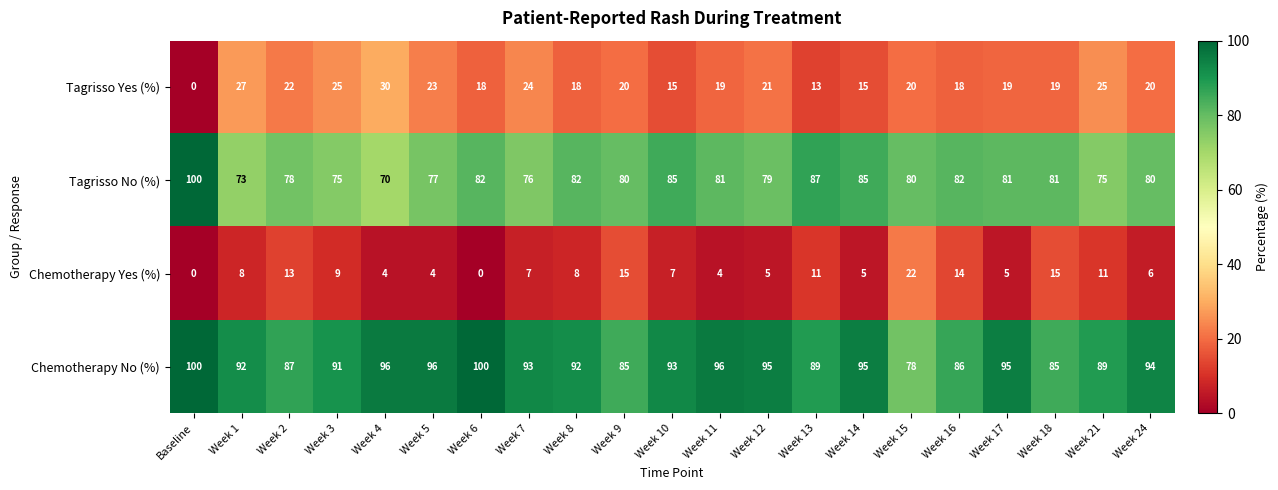

The Chemotherapy No (%) series shows 147 at Week 24. True or false?

False